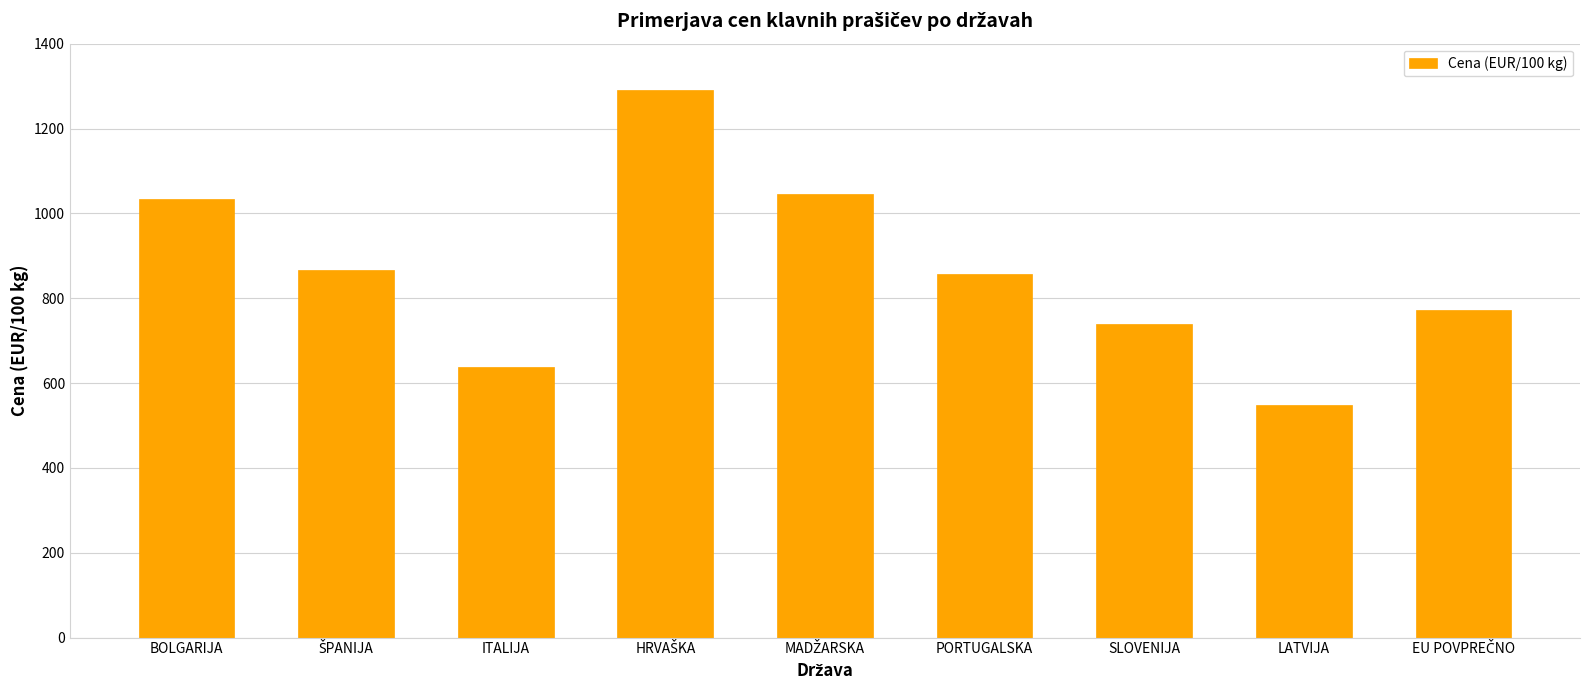

Reading right to left, what are all the values shown in this chart?

772.2	548.3	740.1	857.3	1045.5	1291.6	639.0	866.3	1034.6